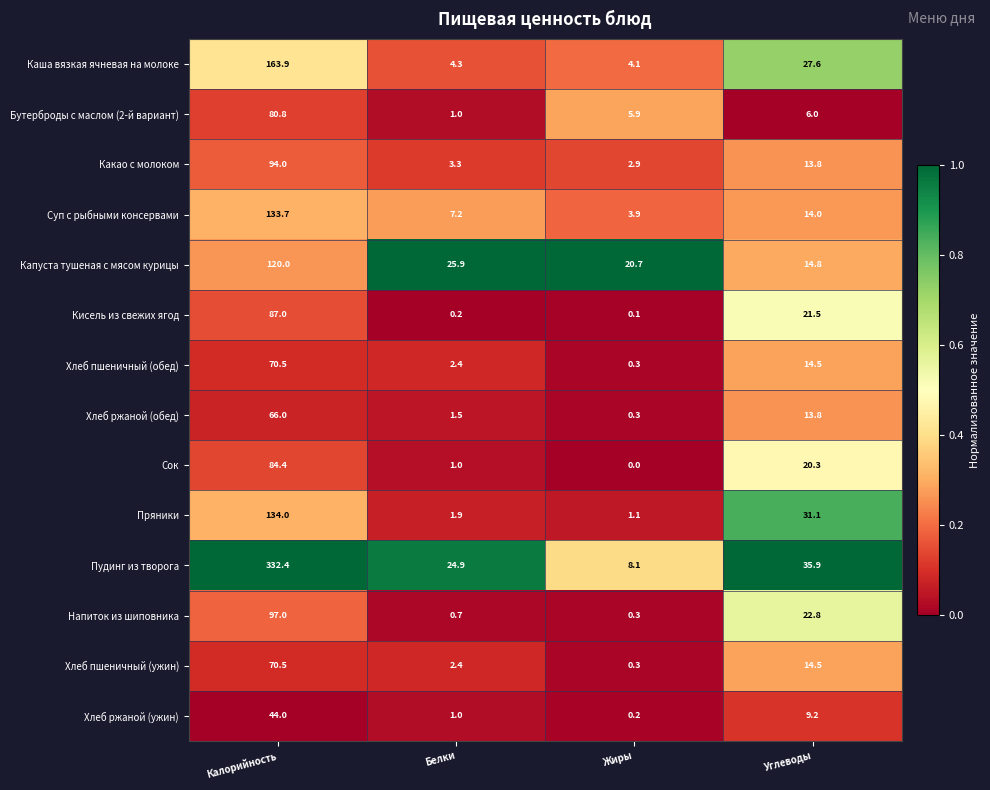

Is the value of Капуста тушеная с мясом курицы at Белки greater than the value of Каша вязкая ячневая на молоке at Углеводы?

No